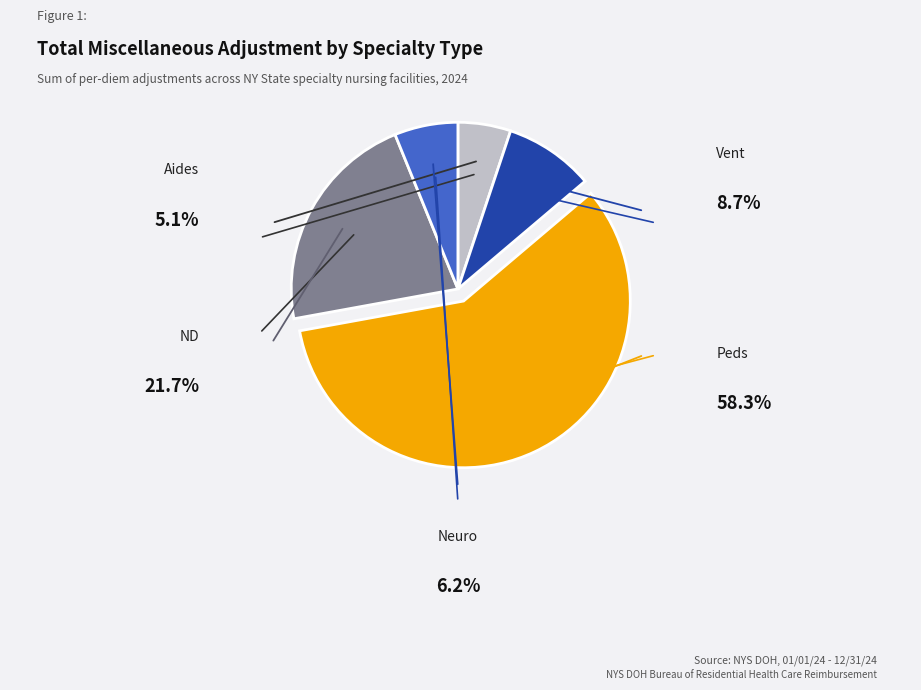

How many segments does this pie chart have?

5